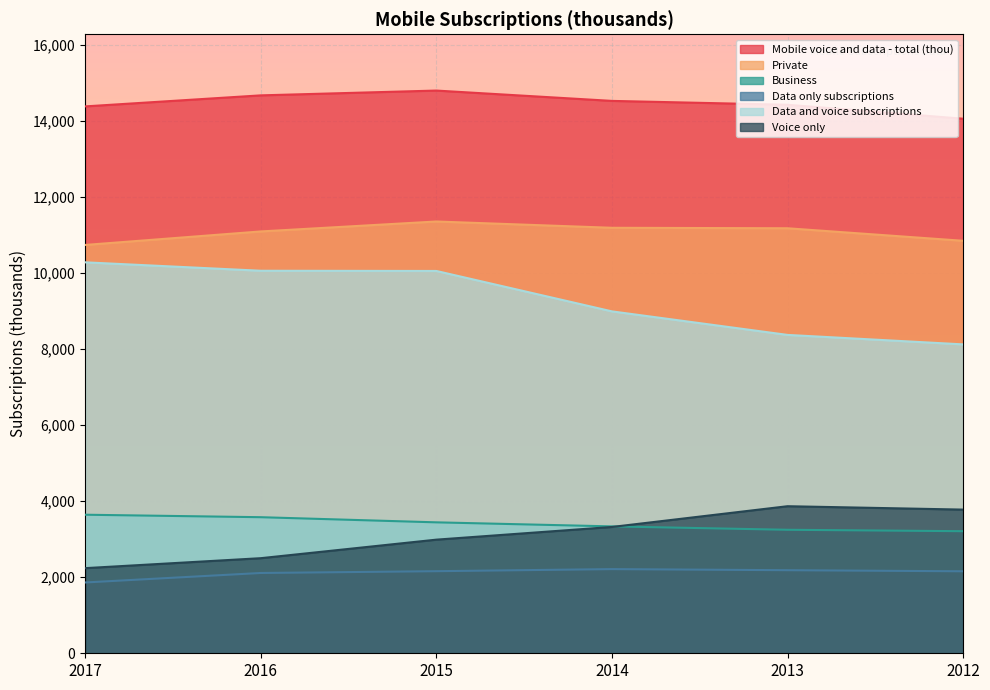

What is the difference between the highest and lowest values at 2015?

12638.8